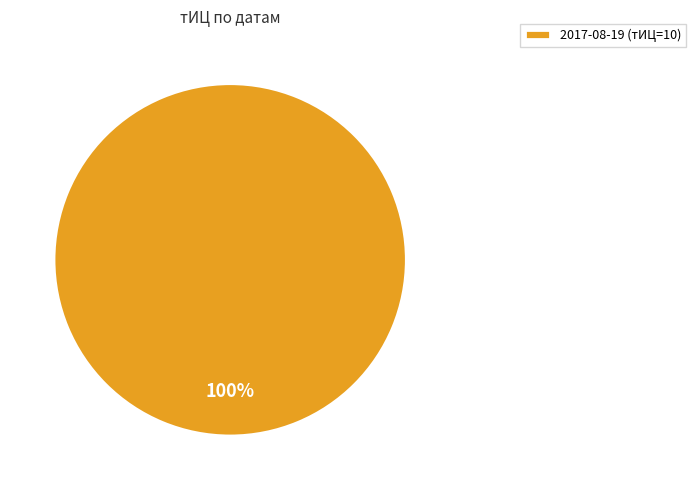

Is there a majority slice in this chart?

Yes